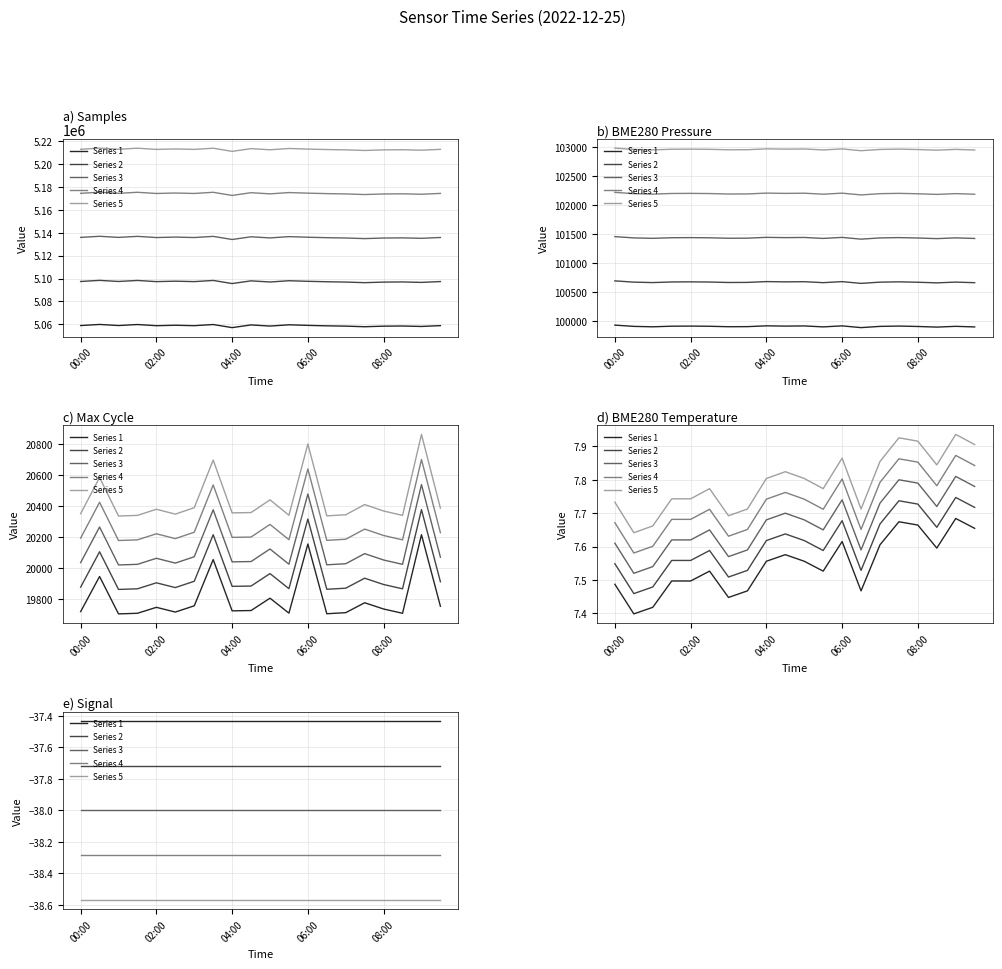

What are all the series names shown in the legend?

Series 1, Series 2, Series 3, Series 4, Series 5